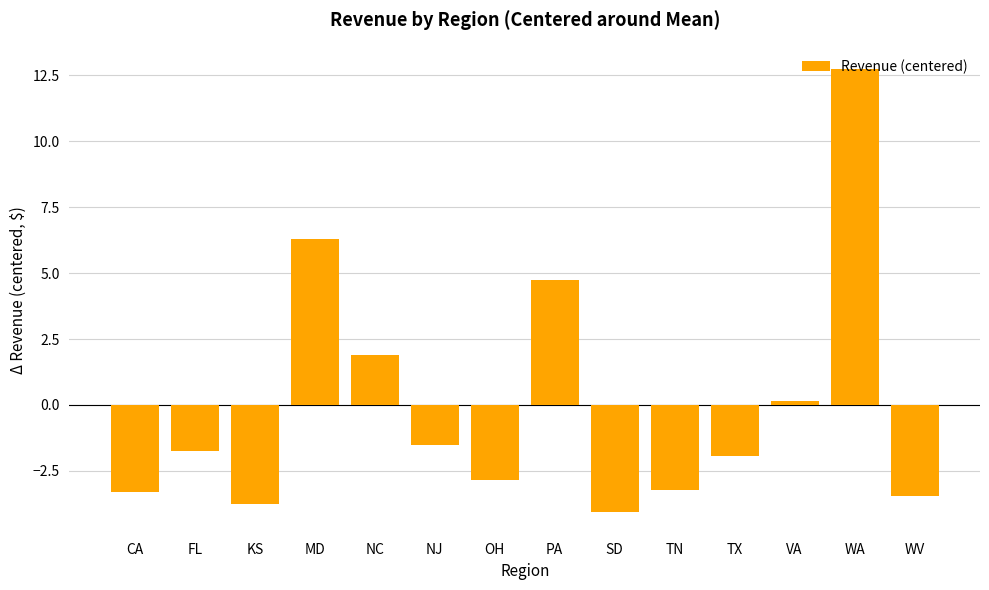

What is the difference between the values at NC and SD?

5.9